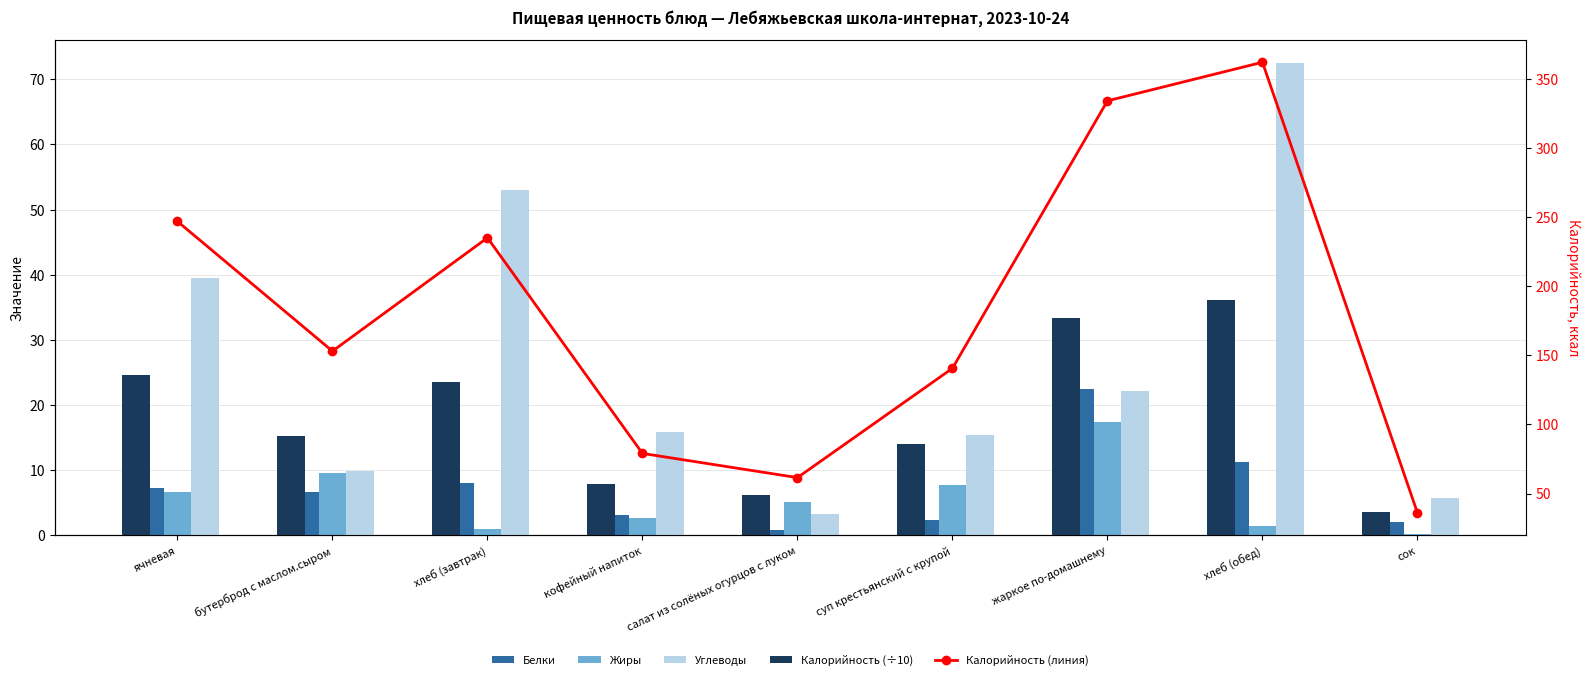

Which series changed the most between жаркое по-домашнему and сок?

Калорийность (линия)